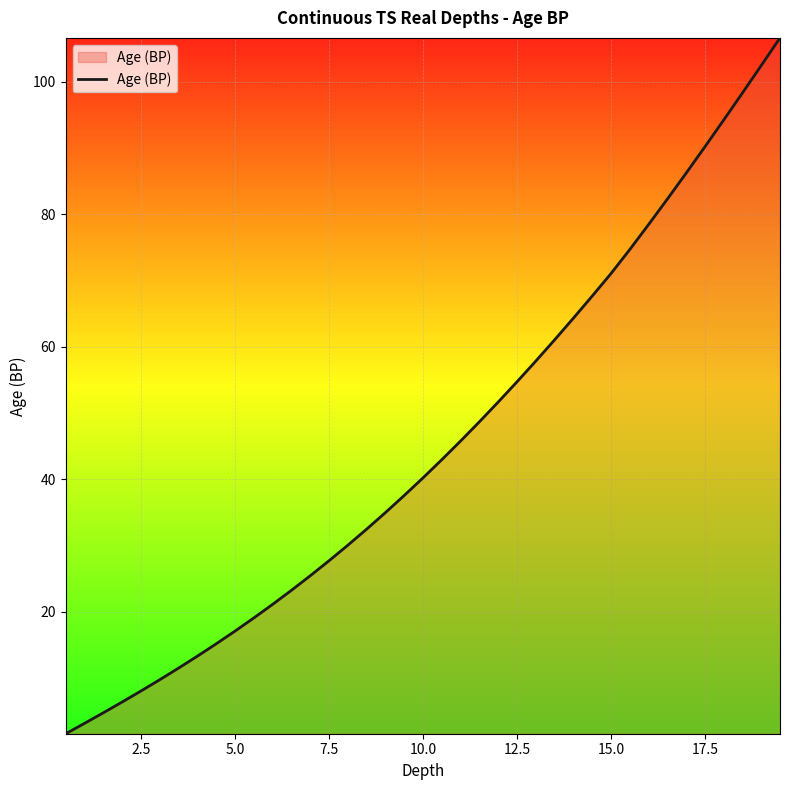

What is the greatest value displayed?

106.6